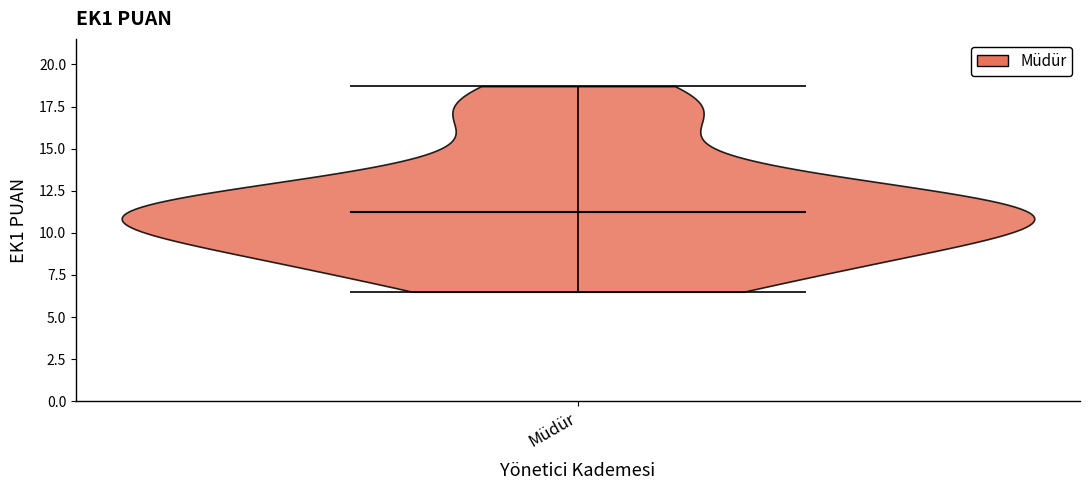

Read this violin plot against the y-axis: where its median line is, and the lowest and highest points the violin reaches. The values are not printed on the chart, so give them approximately, as read against the axis.

median line 11.5, lowest point 6.5, highest point 18.5